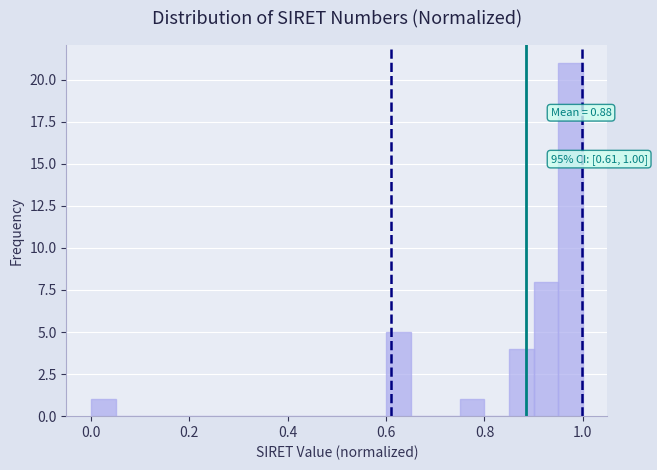

Read against the x-axis, roughly where is the centre of the tallest bar?

0.98